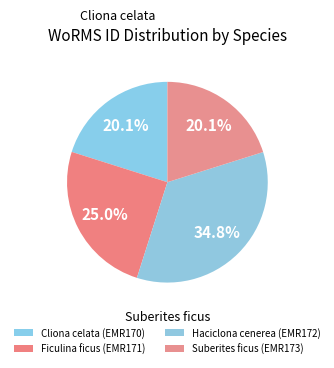

Rank the categories by value from highest to lowest.

Haciclona cenerea, Ficulina ficus, Suberites ficus, Cliona celata